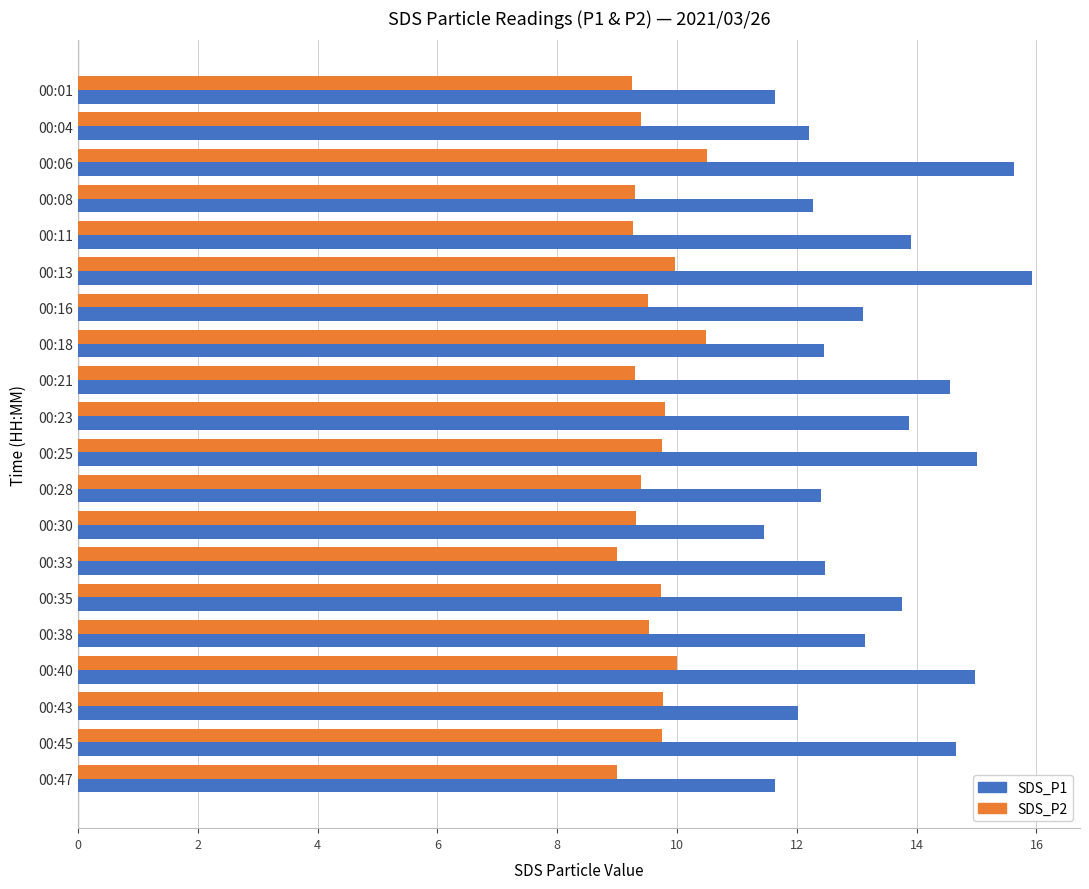

What is the difference between the maximum and minimum values in the SDS_P2 series?

1.5